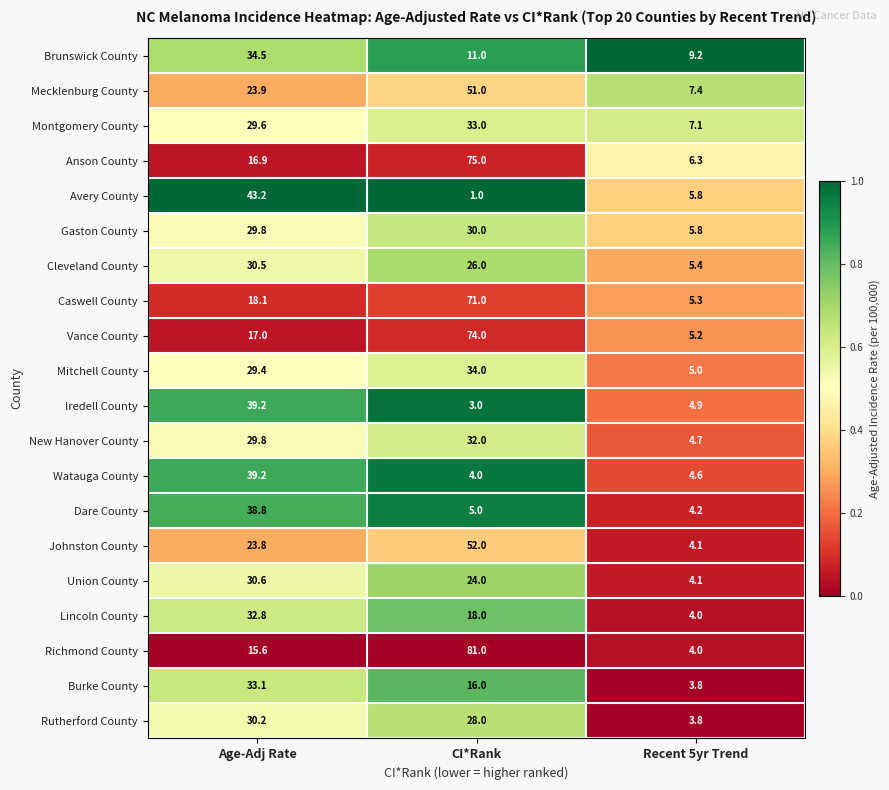

Where does the Mitchell County series first go above 29?

Age-Adj Rate